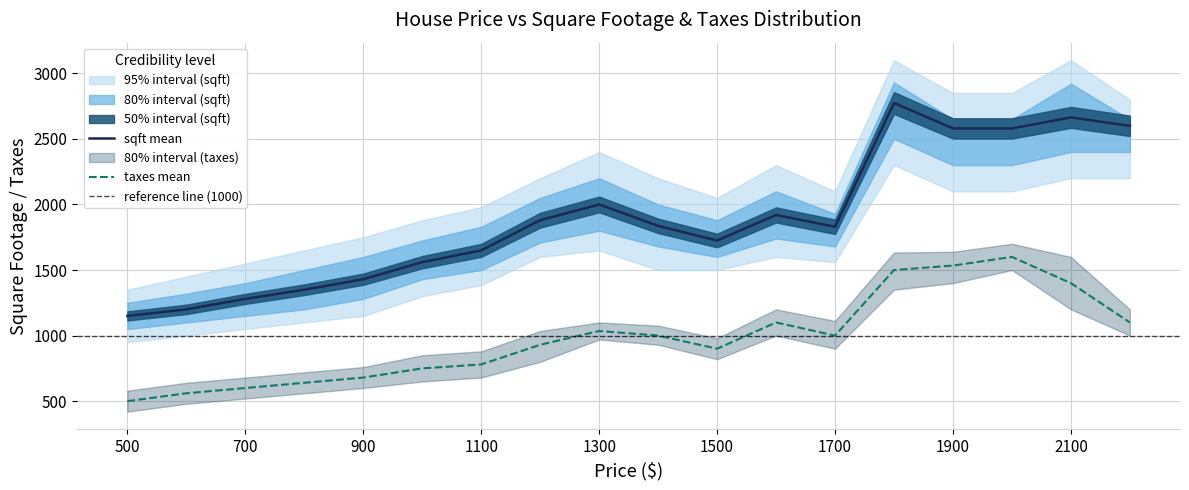

The sqft_mean series shows 1880 at 7. True or false?

True